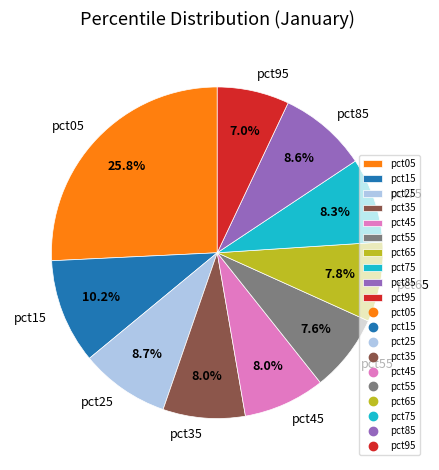

Is there a majority slice in this chart?

No